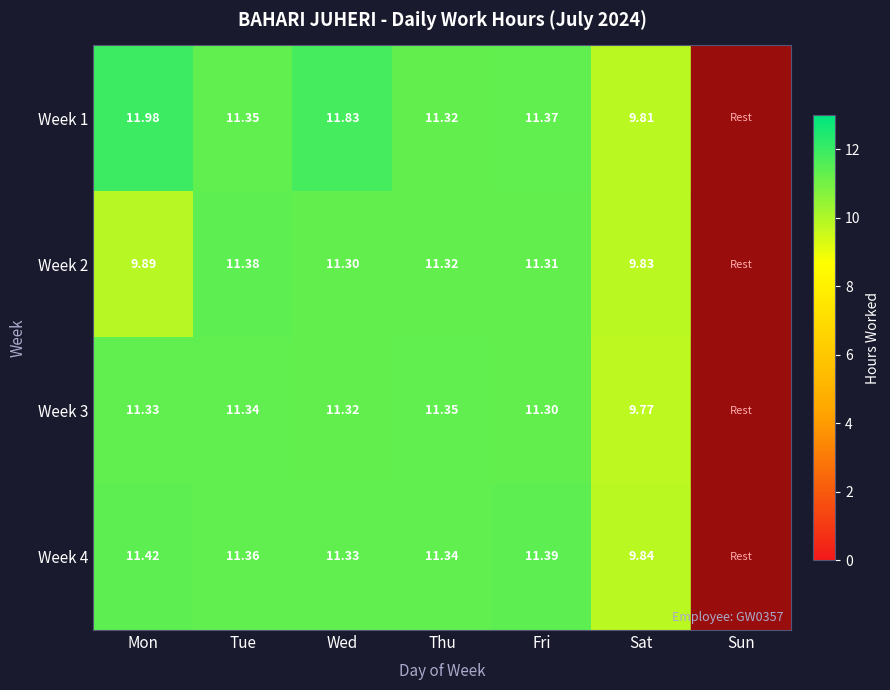

Count the number of data series in this chart.

4